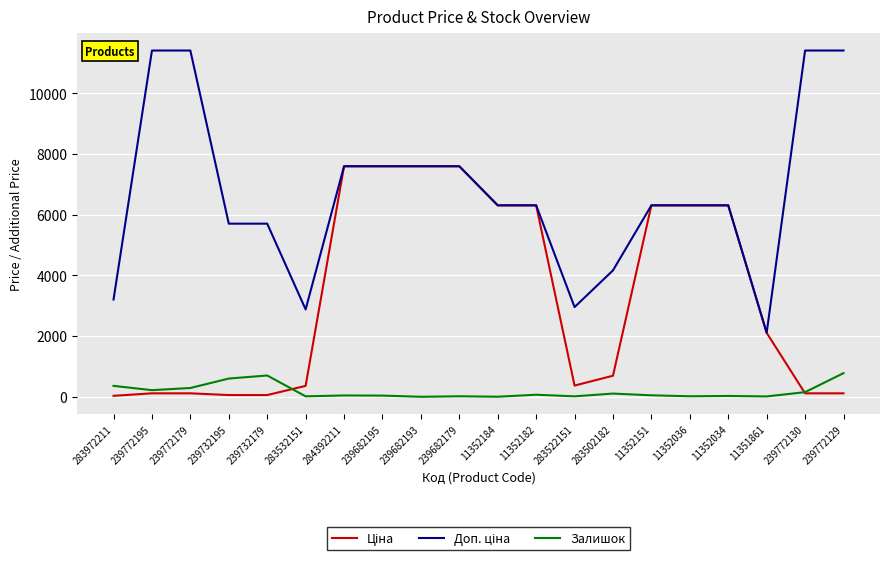

What is the total value across all series at 239682193?

15193.1